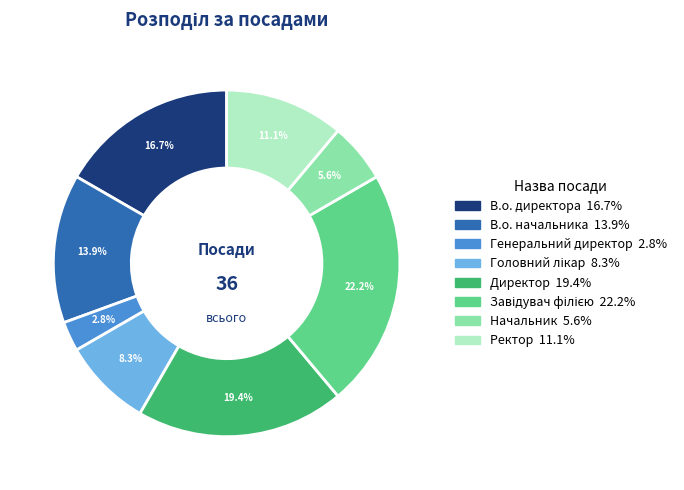

Is Генеральний директор the majority of the pie?

No